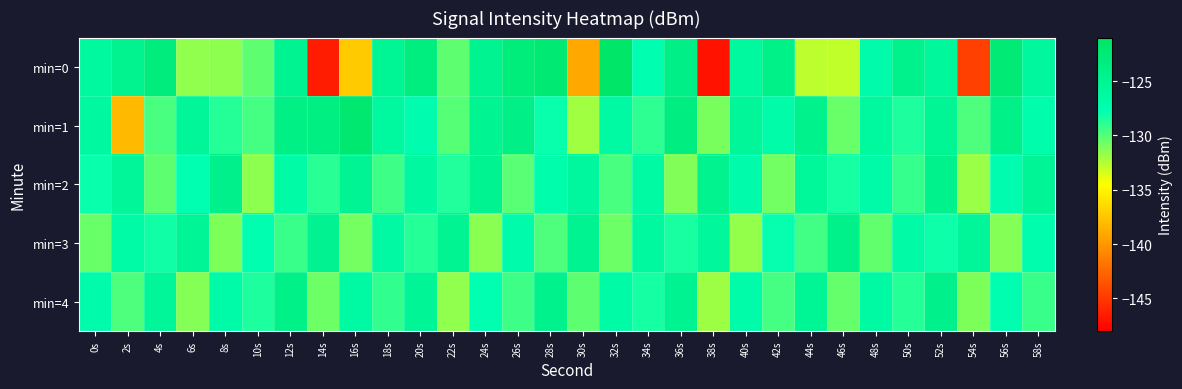

What is the total value across all series at 10s?

-647.4